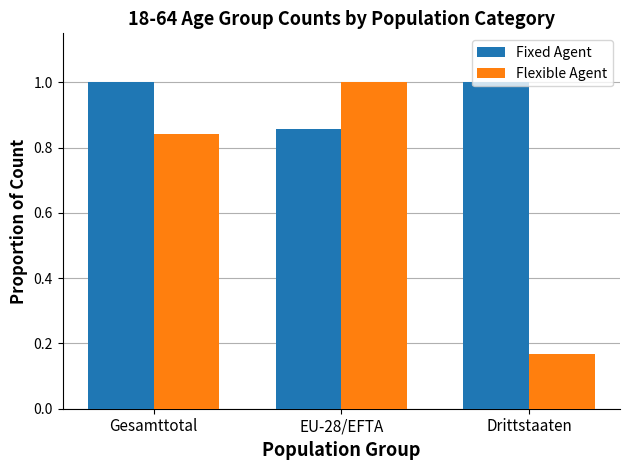

What is the average value of the Flexible Agent series?

0.7